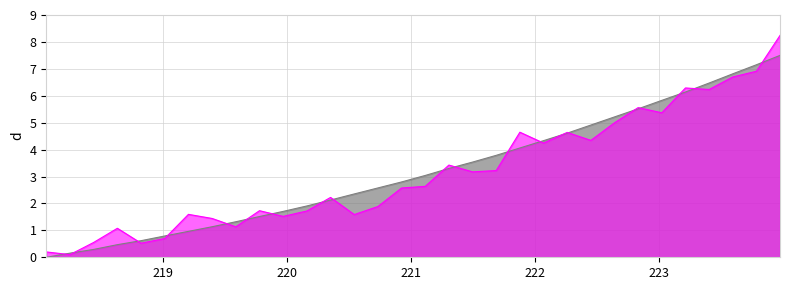

What is the difference between the maximum and minimum values?

7.5